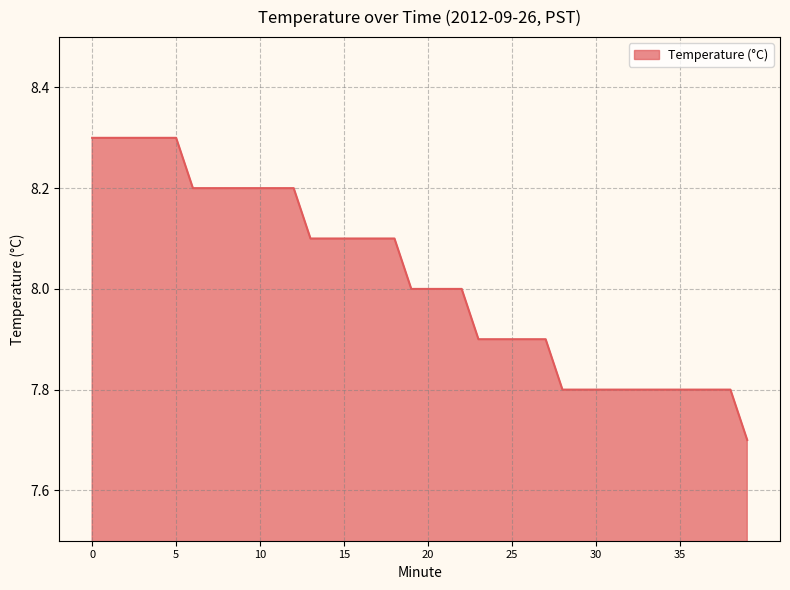

What is the smallest value displayed?

7.7